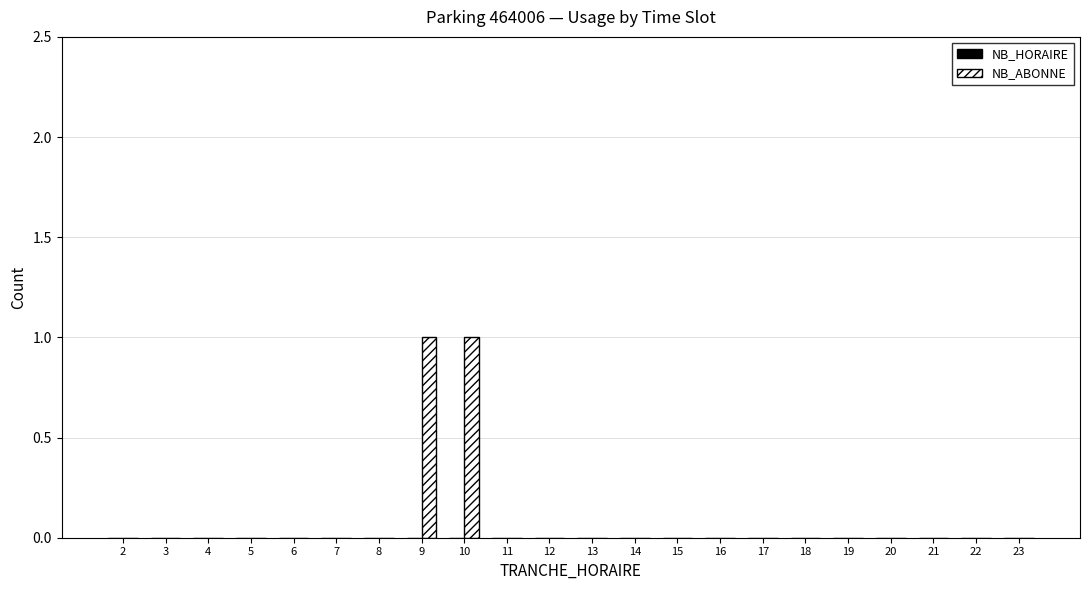

Are the bars horizontal?

No